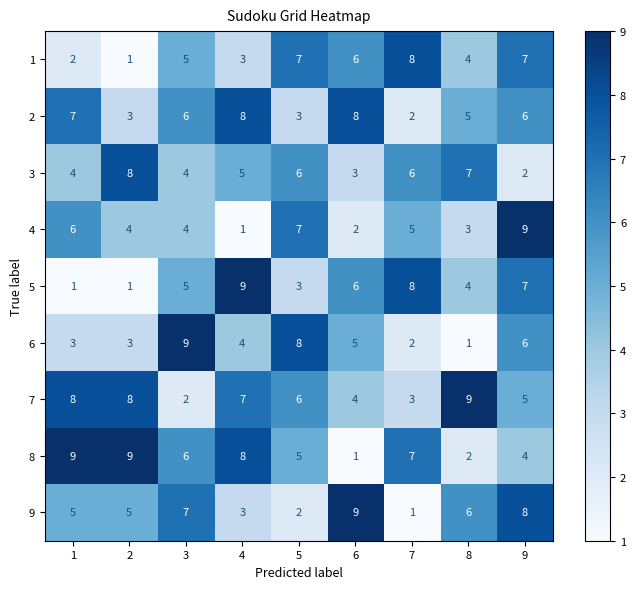

What is the spread (max minus min) of values at 2?

8